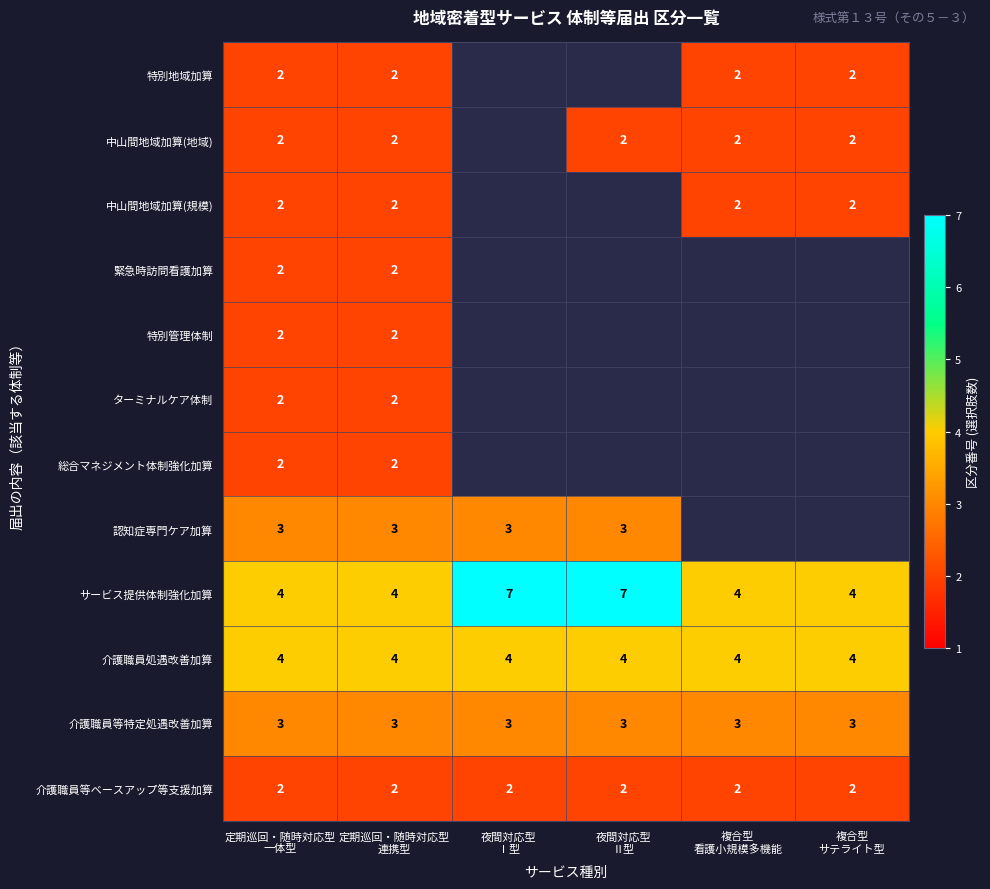

What is the difference between the maximum and second lowest values in the サービス提供体制強化加算 series?

3